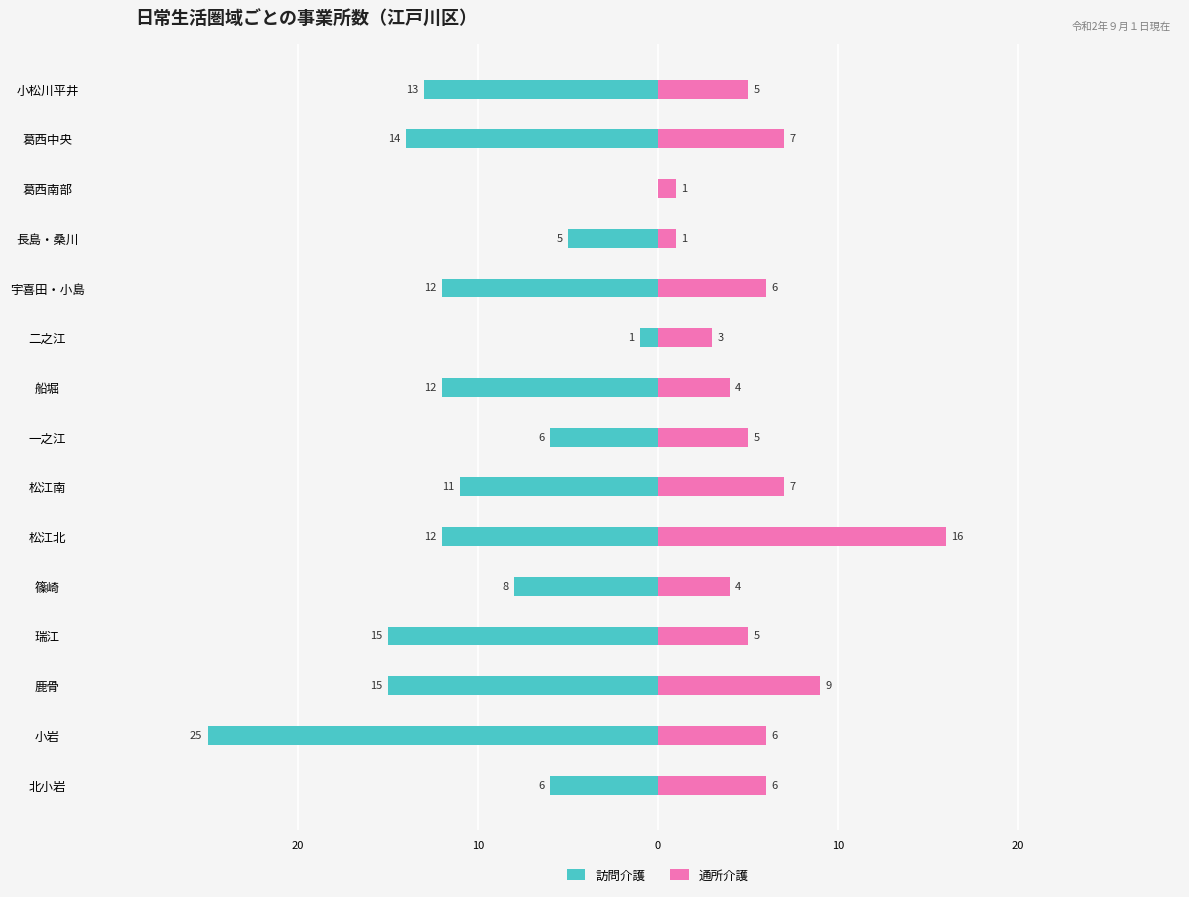

What is the highest value of the 通所介護 series?

16